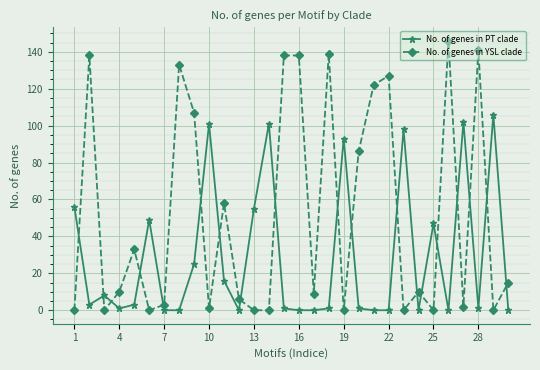

What is the sum of all No. of genes in PT clade values?

868